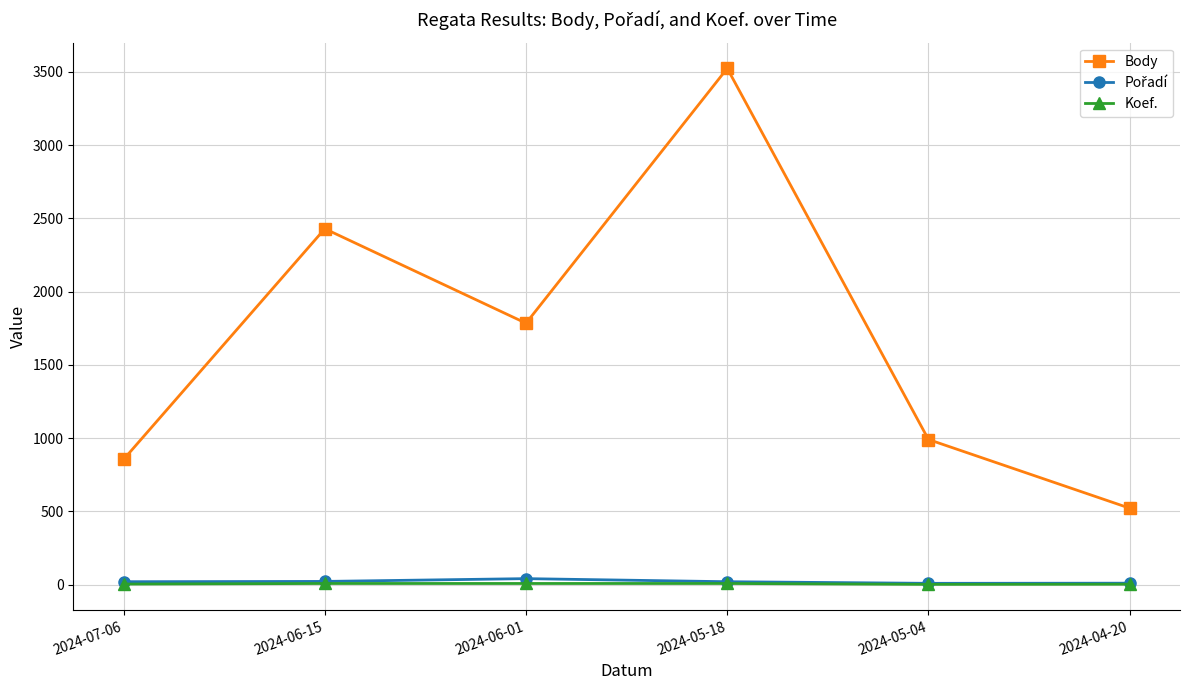

What is the spread (max minus min) of values at 2024-04-20?

519